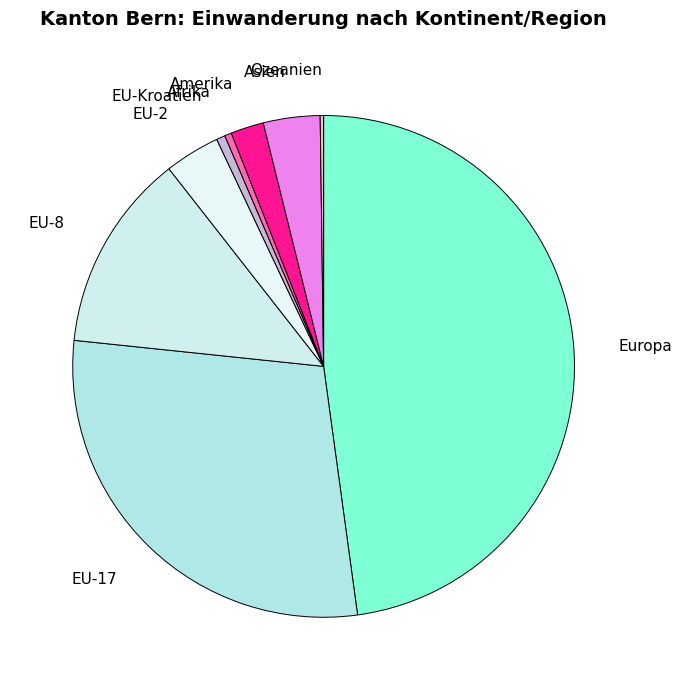

Does any single category account for the majority?

No